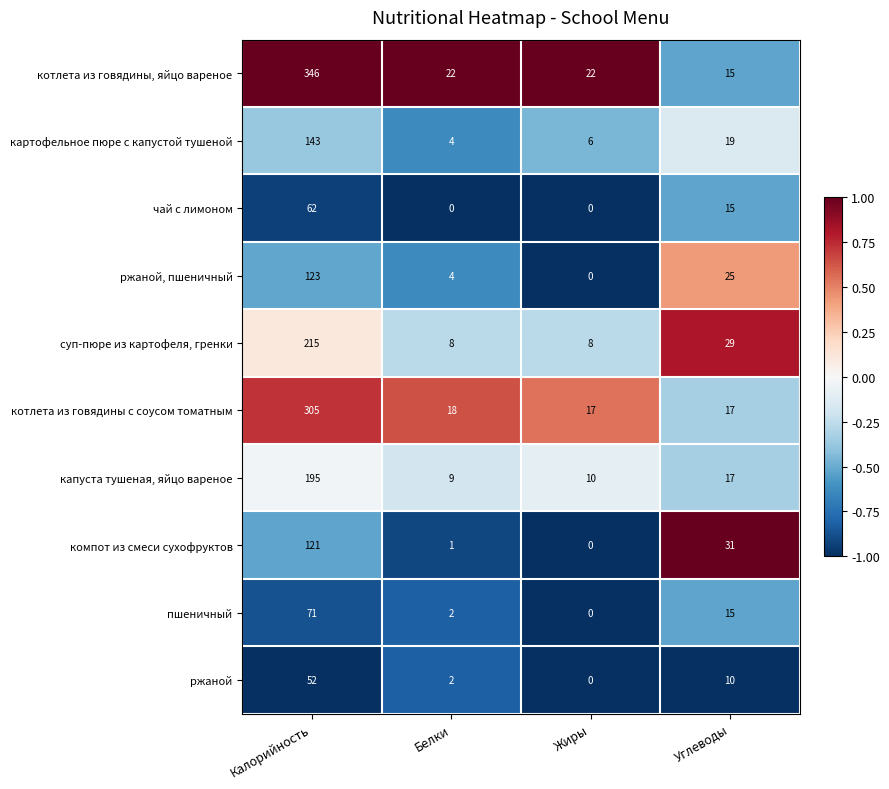

What is the greatest value displayed?

346